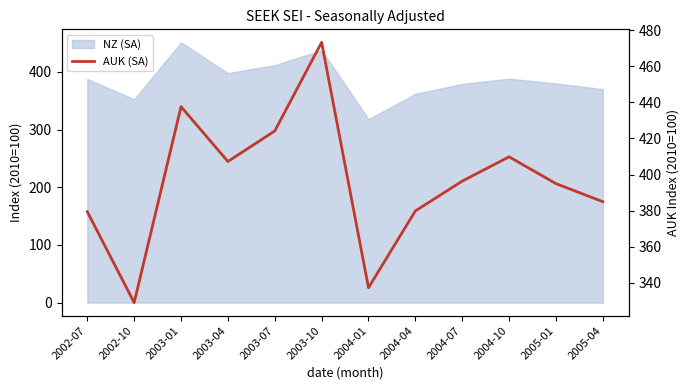

How many points are lower than both their immediate neighbors (excluding endpoints)?

3